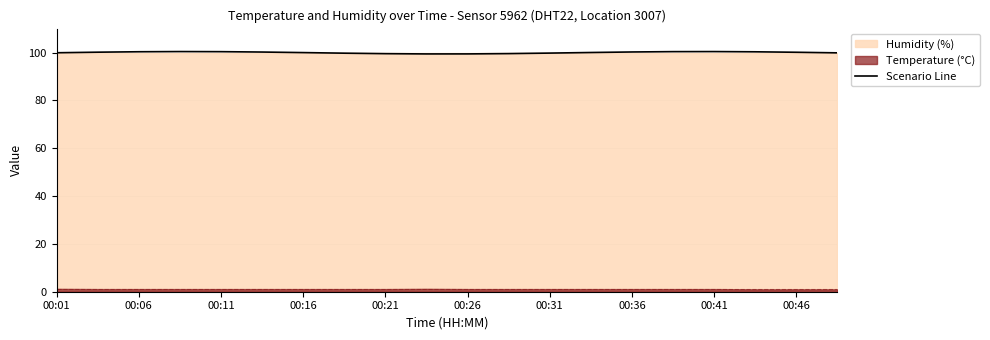

What is the highest value of the Scenario Line series?

100.4